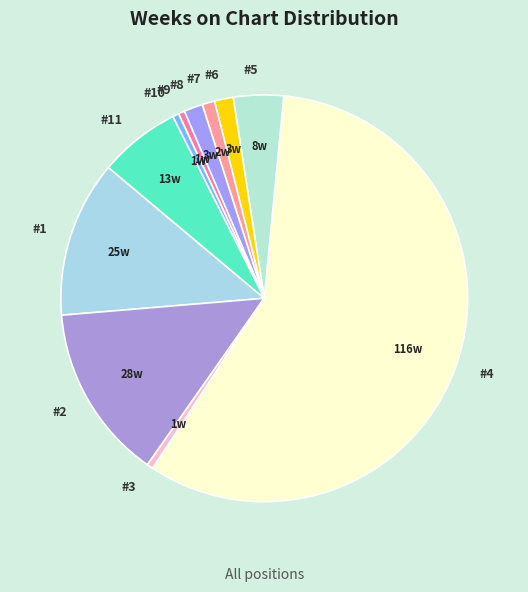

Between #9 and #8, which is larger?

#8